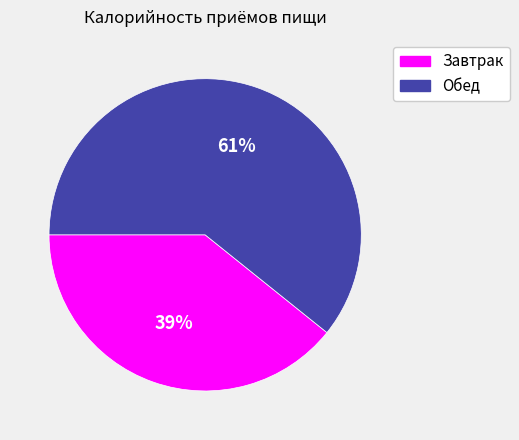

Between Завтрак and Обед, which is larger?

Обед